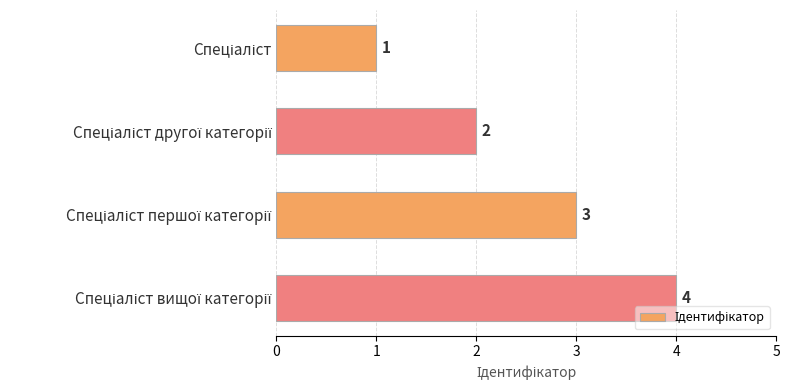

What is the value of the 1st bar from the top?

1